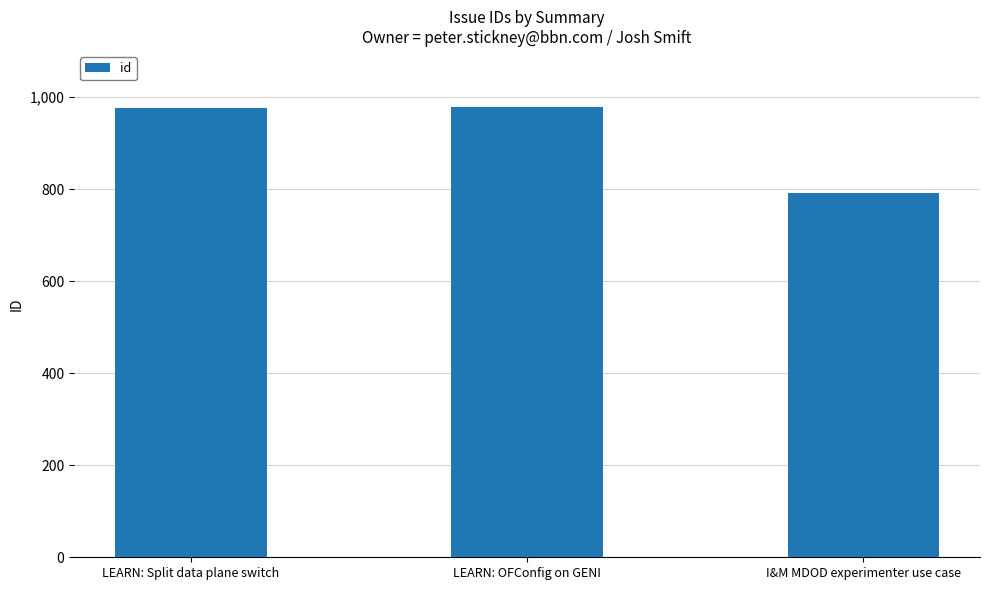

What is the label of the 2nd bar from the right?

LEARN: OFConfig on GENI